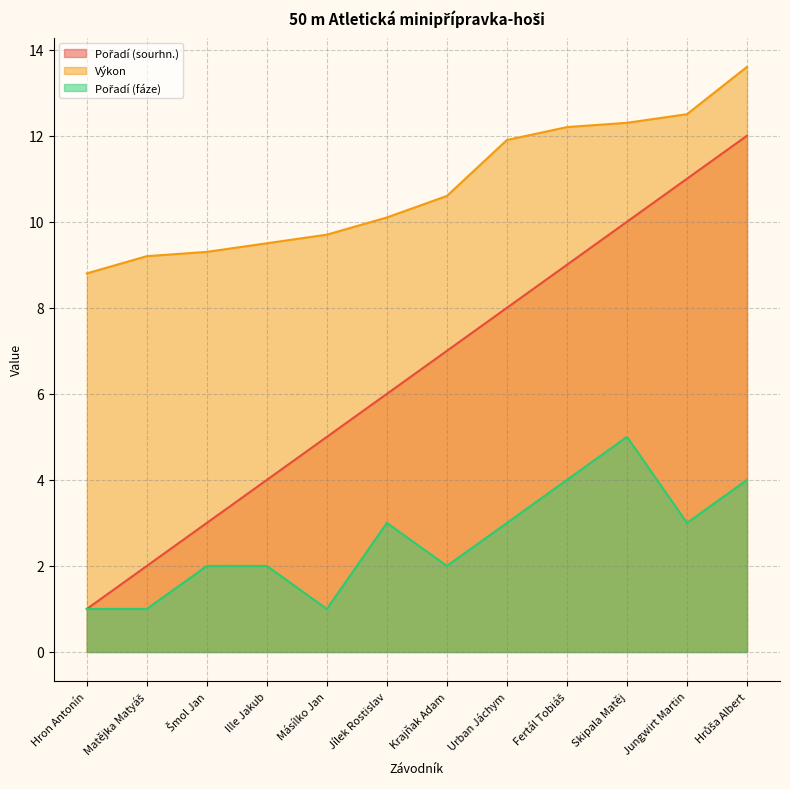

What is the label of the 9th point from the right?

Ille Jakub